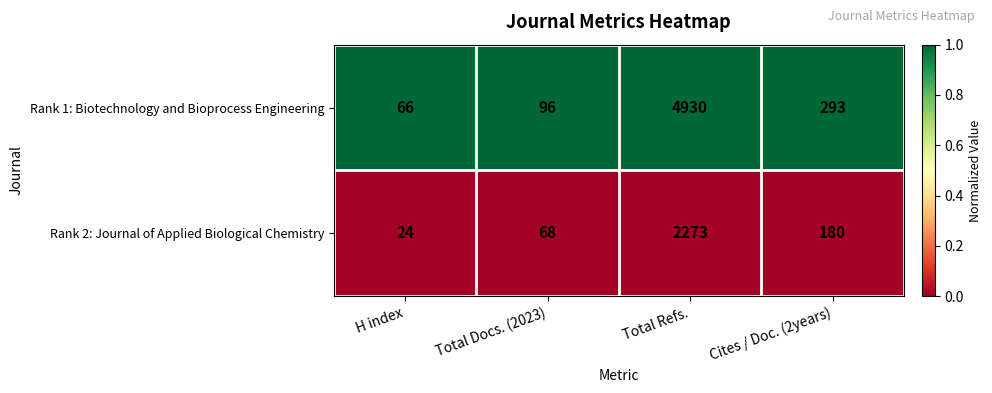

Reading left to right, transcribe all the data shown in this chart.

Rank 1: Biotechnology and Bioprocess Engineering: 66	96	4930	293
Rank 2: Journal of Applied Biological Chemistry: 24	68	2273	180